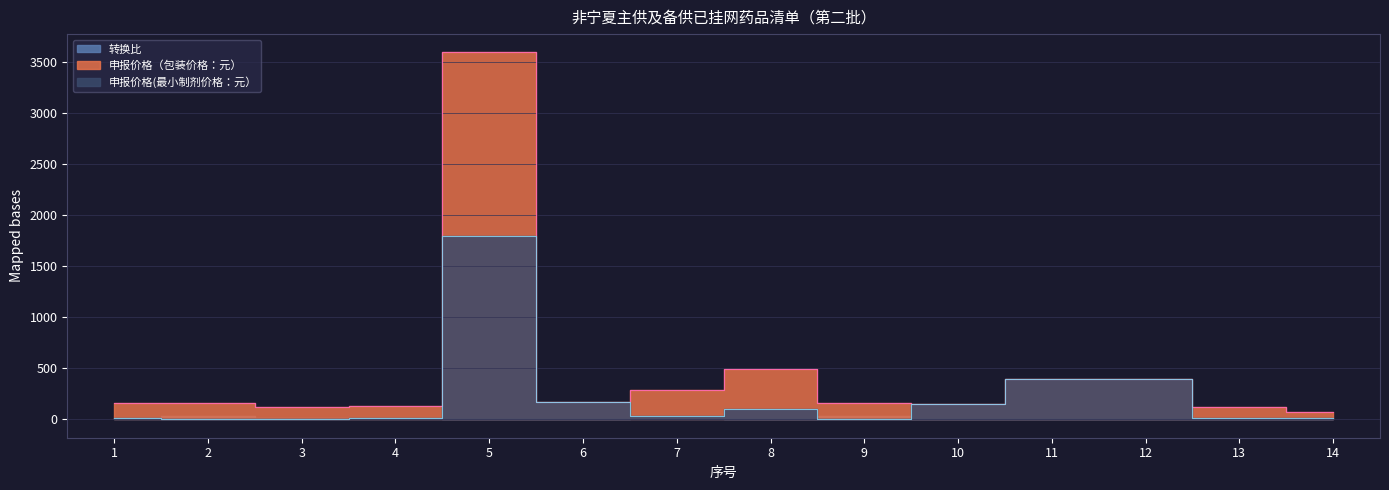

Which series has the widest spread of values?

申报价格（包装价格：元）